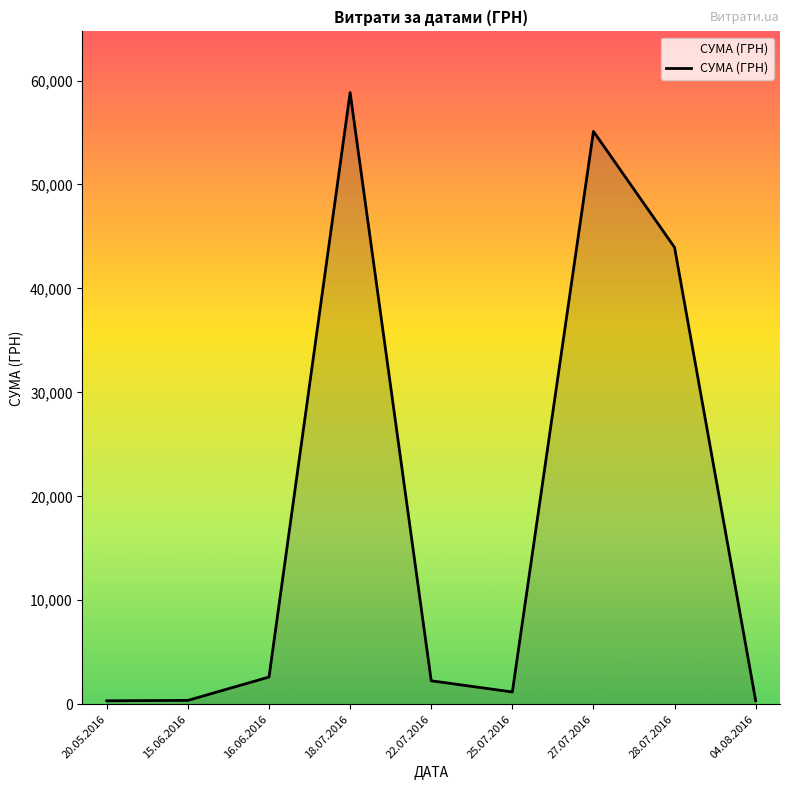

Which has a higher value, 22.07.2016 or 27.07.2016?

27.07.2016